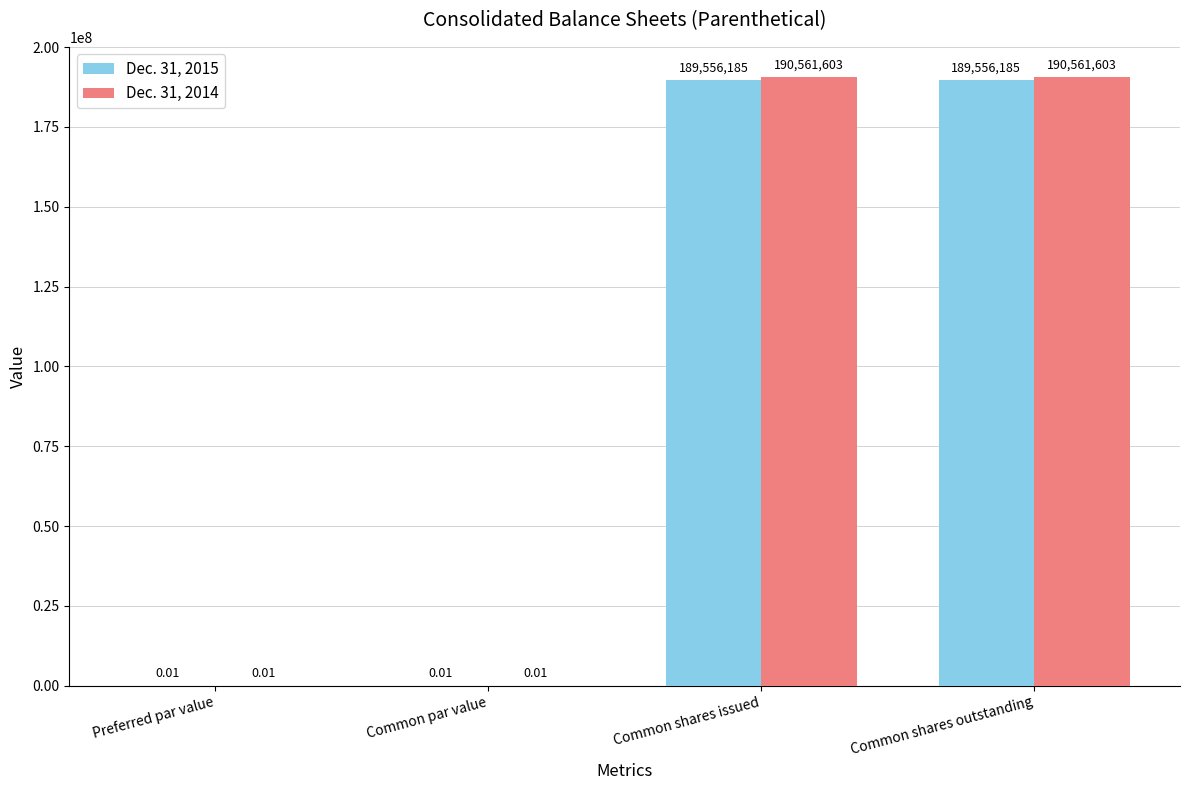

Which series has the largest total across all categories?

Dec. 31, 2014